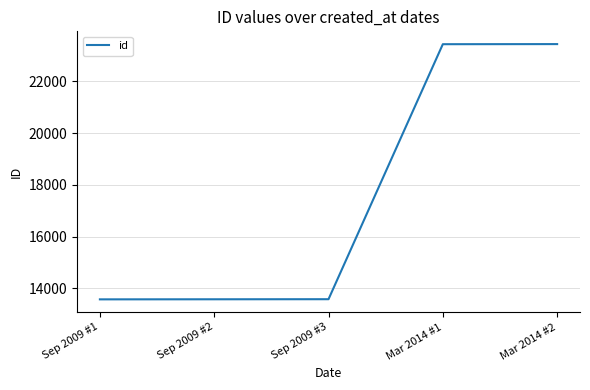

Is it true that the value at Mar 2014 #1 is 37307?

False